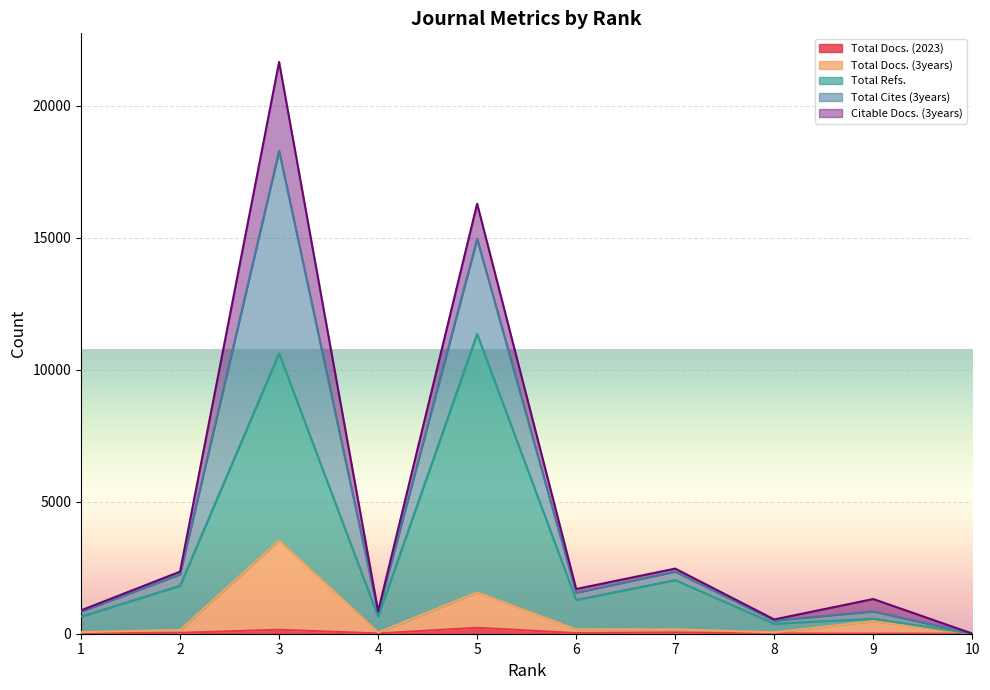

Between 1 and 4, which series saw the biggest shift?

Total Docs. (3years)